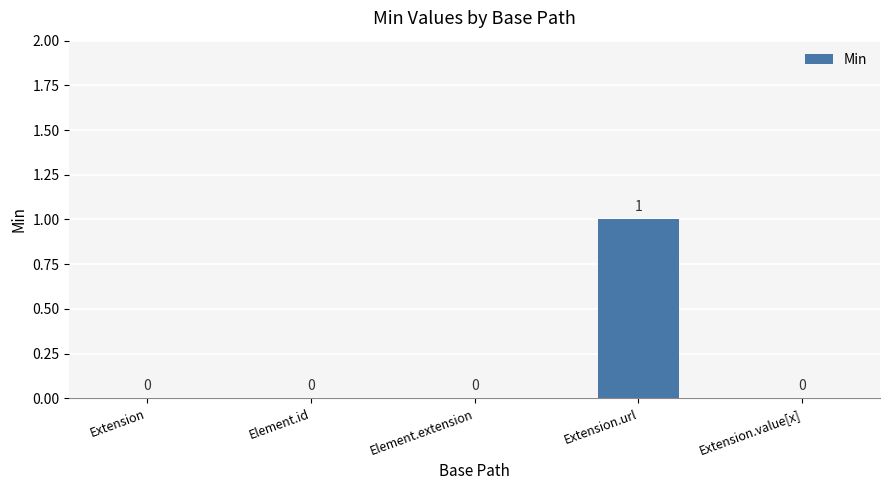

How many values are between 0 and 1?

5